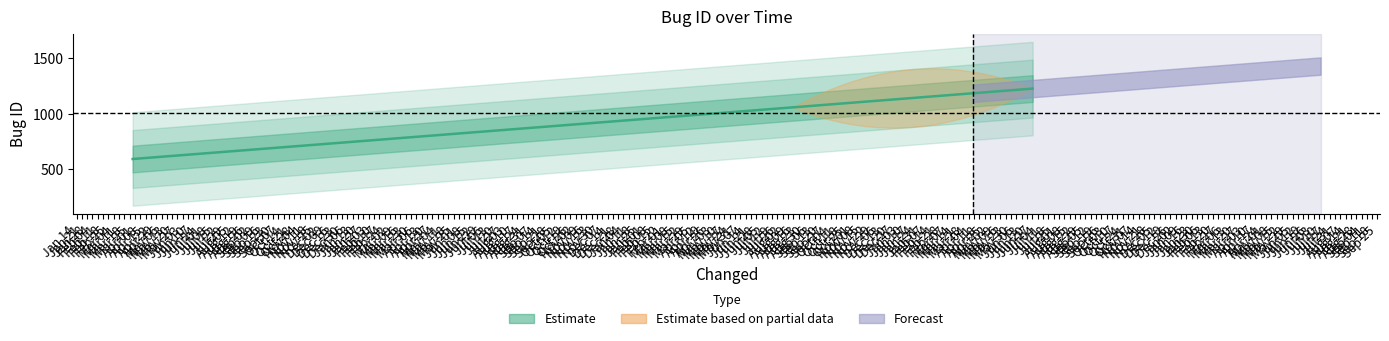

How many lines are shown in the chart?

1